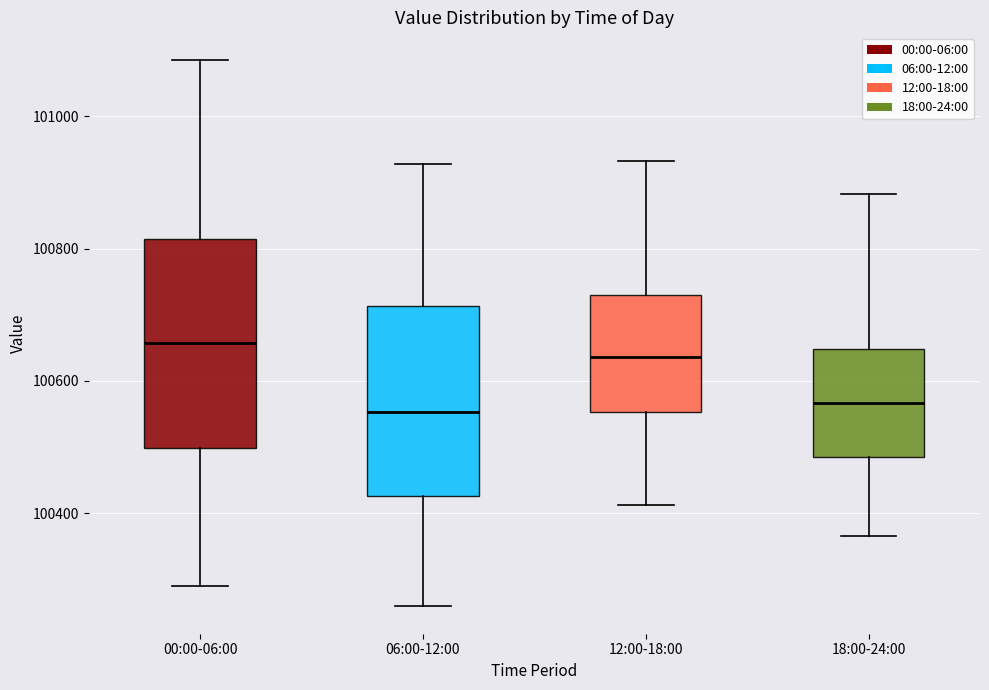

Where does the median line of the box for 12:00-18:00 sit on the y-axis? The values are not printed on the chart, so give them approximately, as read against the axis.

100640